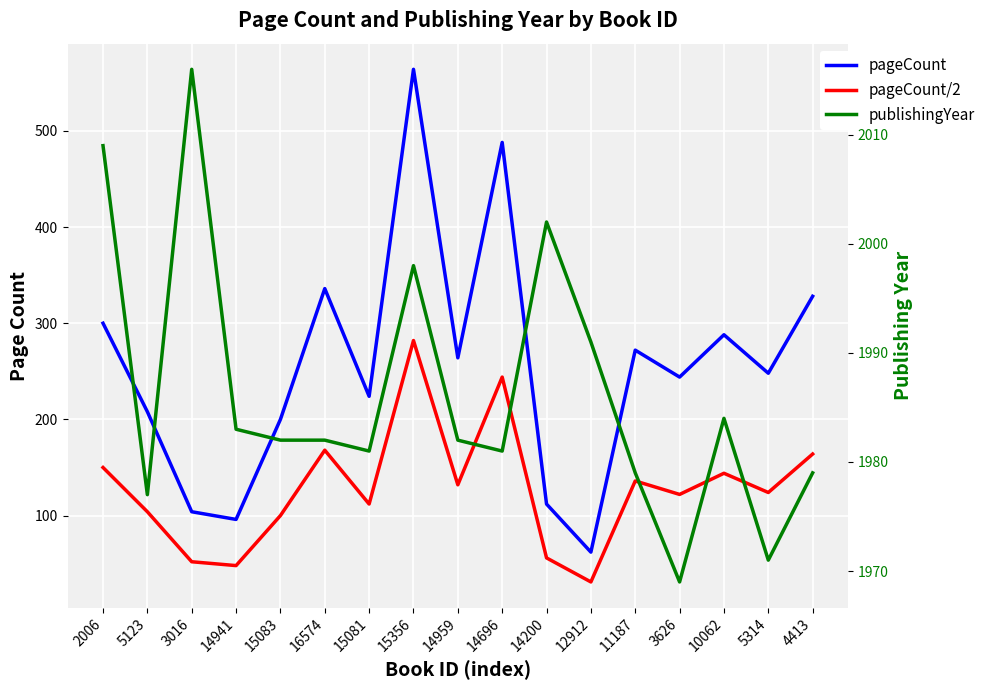

What is the maximum value for pageCount/2?

282